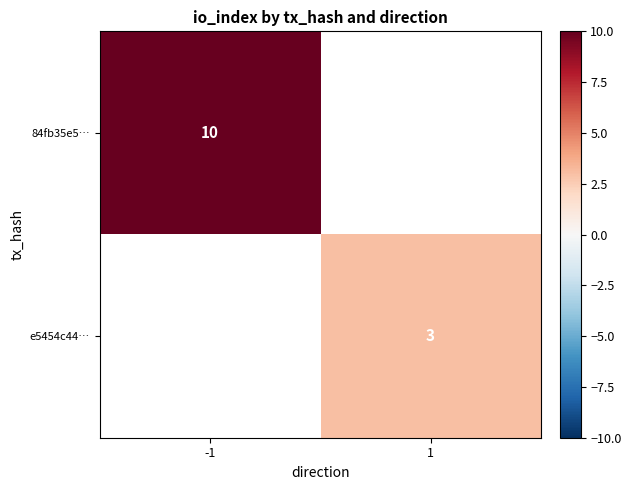

What is the maximum value shown in the chart?

10.0